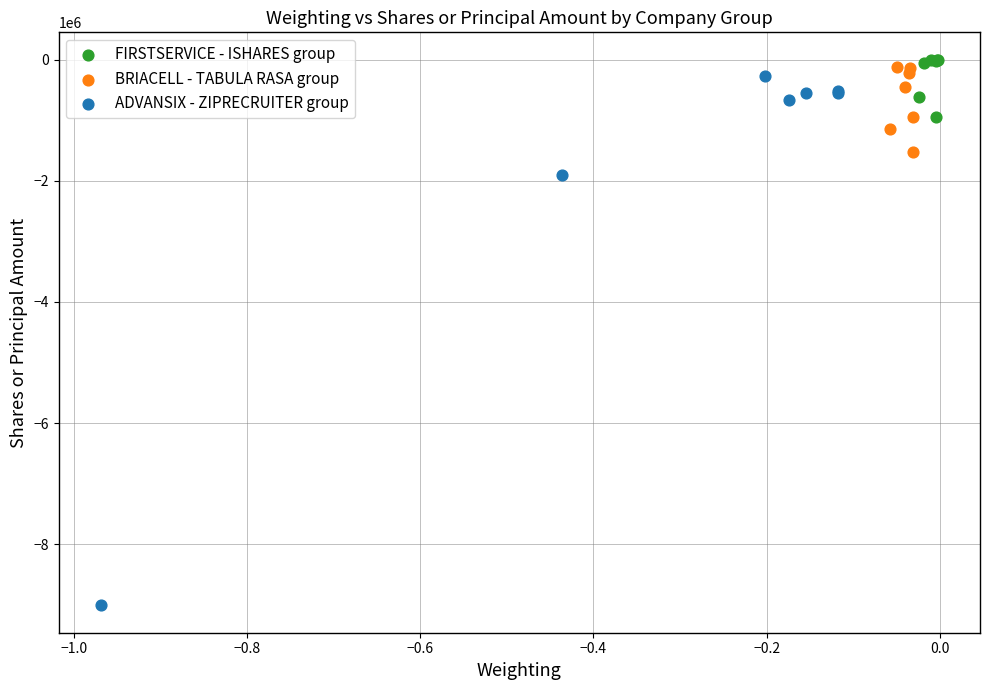

Which series has the widest spread of Y values?

ADVANSIX - ZIPRECRUITER group